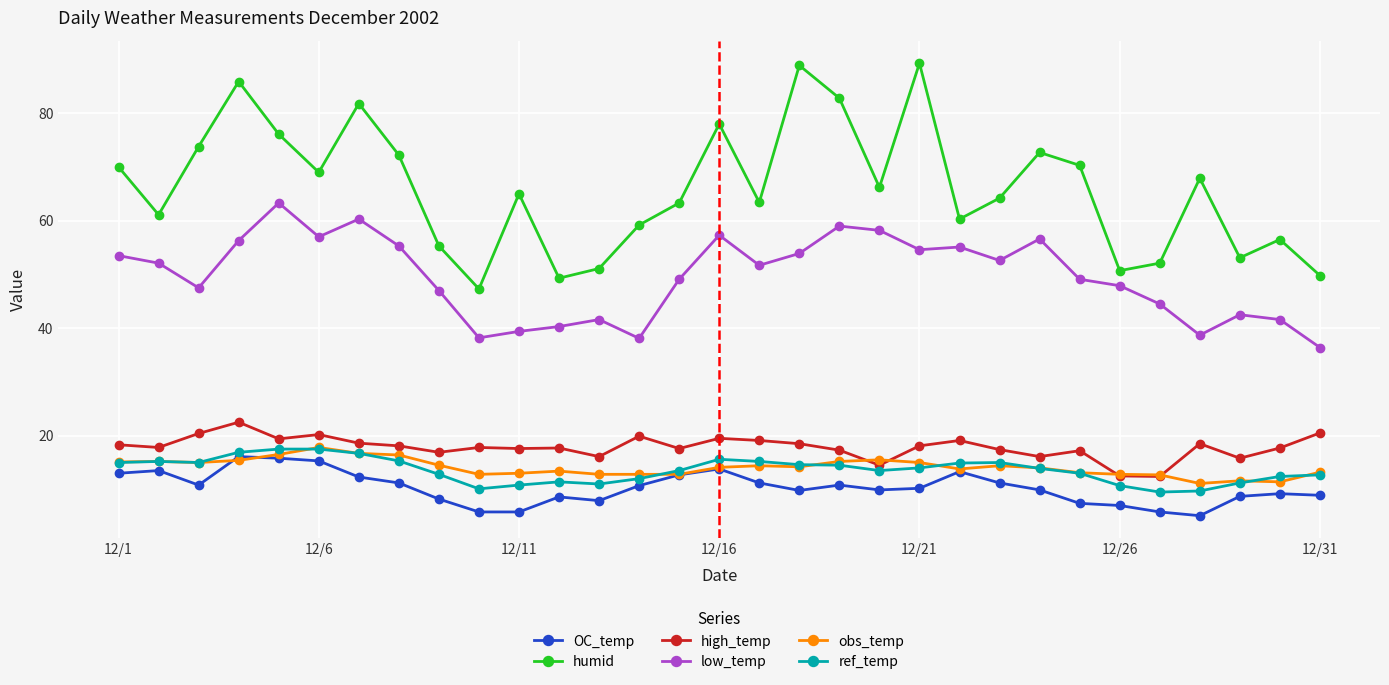

How many interior local valleys does the humid series have?

9